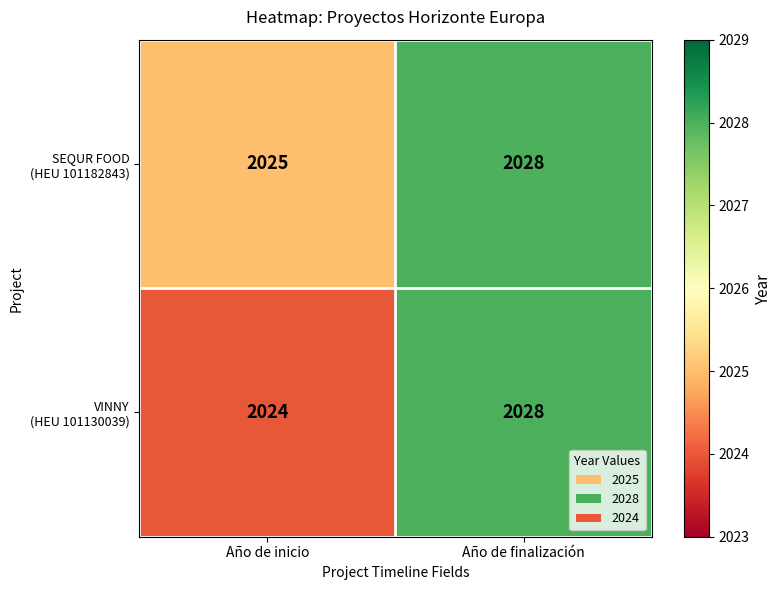

How many data points does each series have?

2